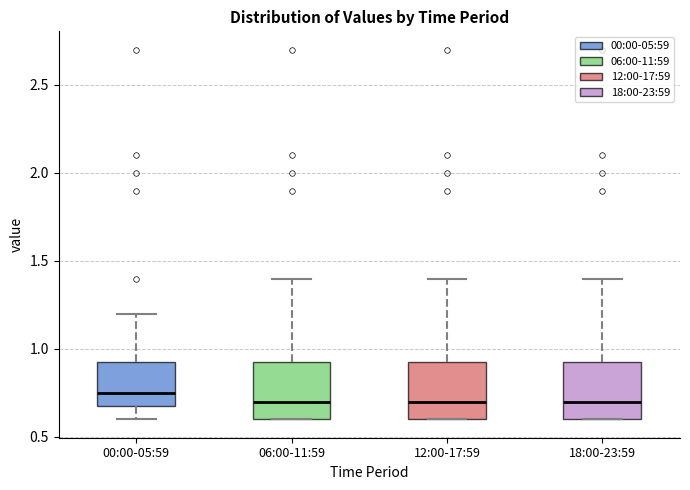

Which box's median line is the highest?

00:00-05:59